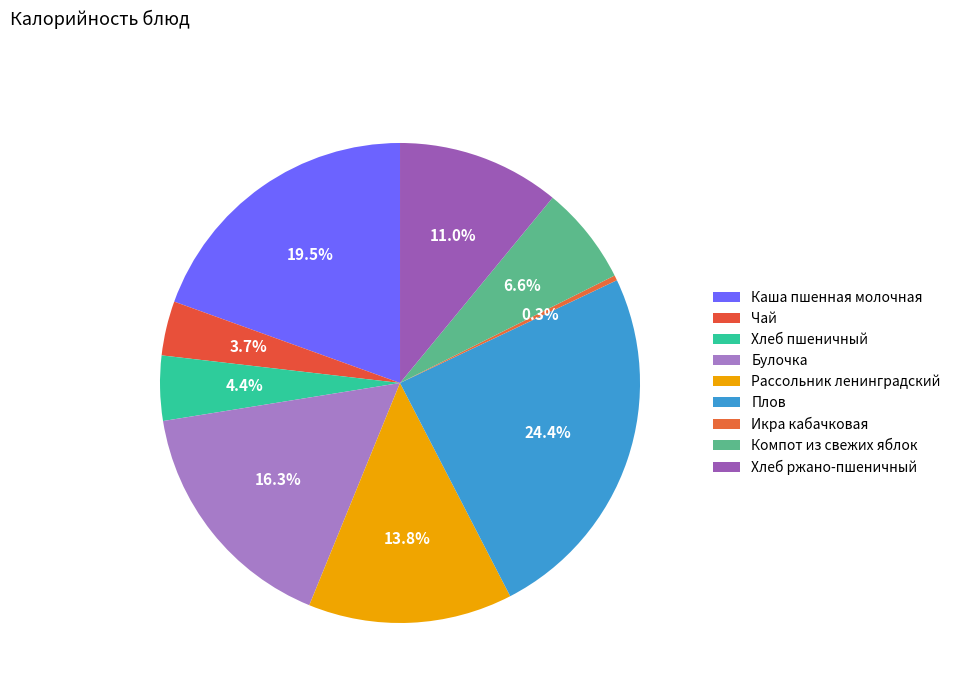

What is the largest slice in the pie chart?

Плов